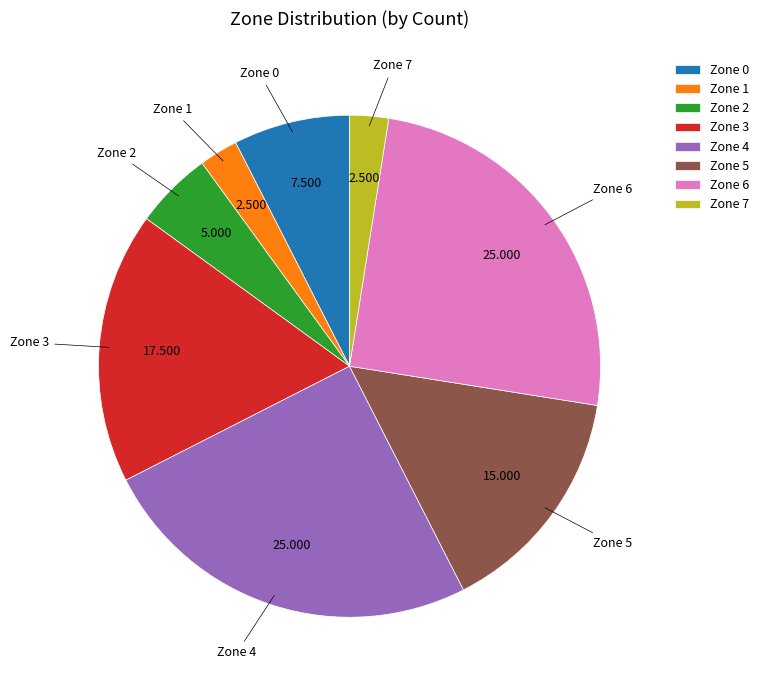

Count the number of slices in the pie.

8